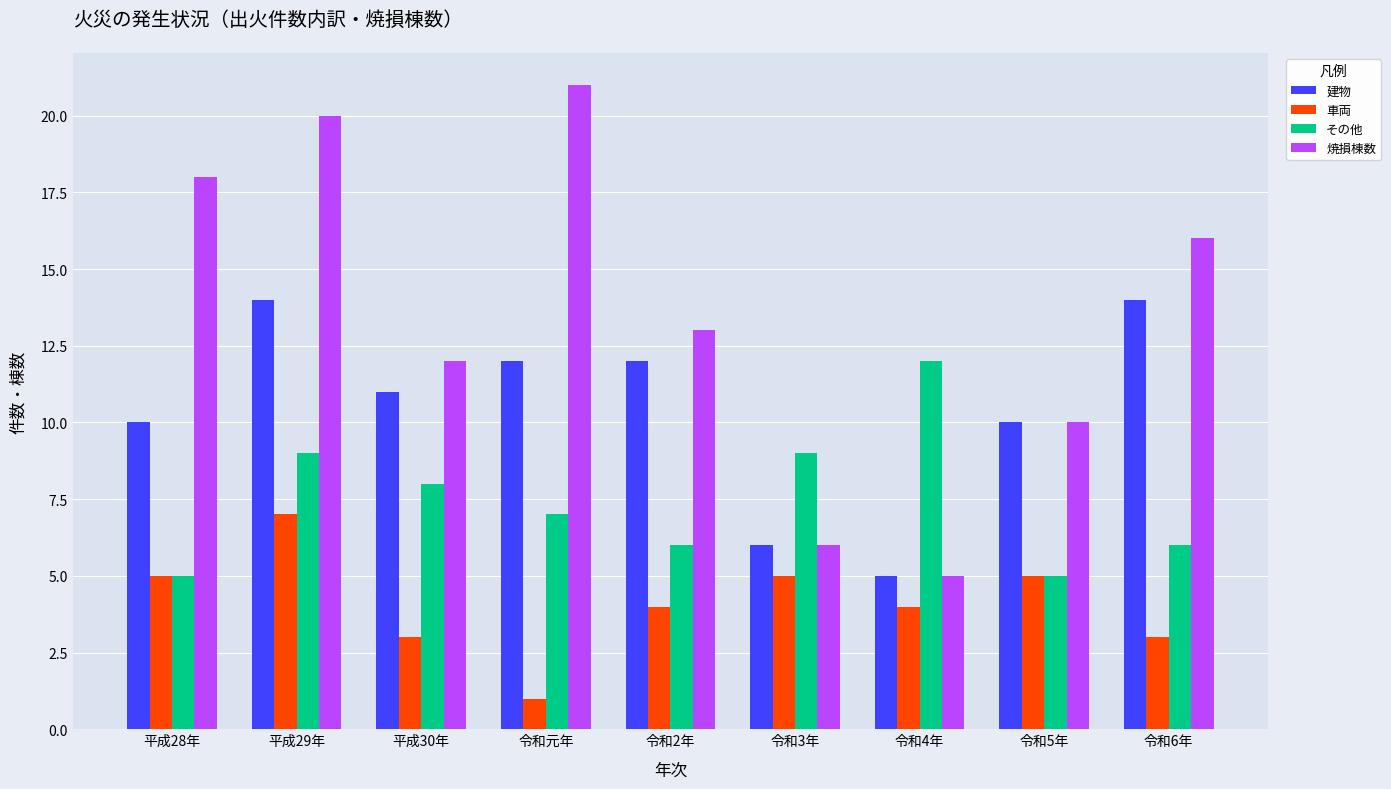

What is the sum of all 建物 values?

94